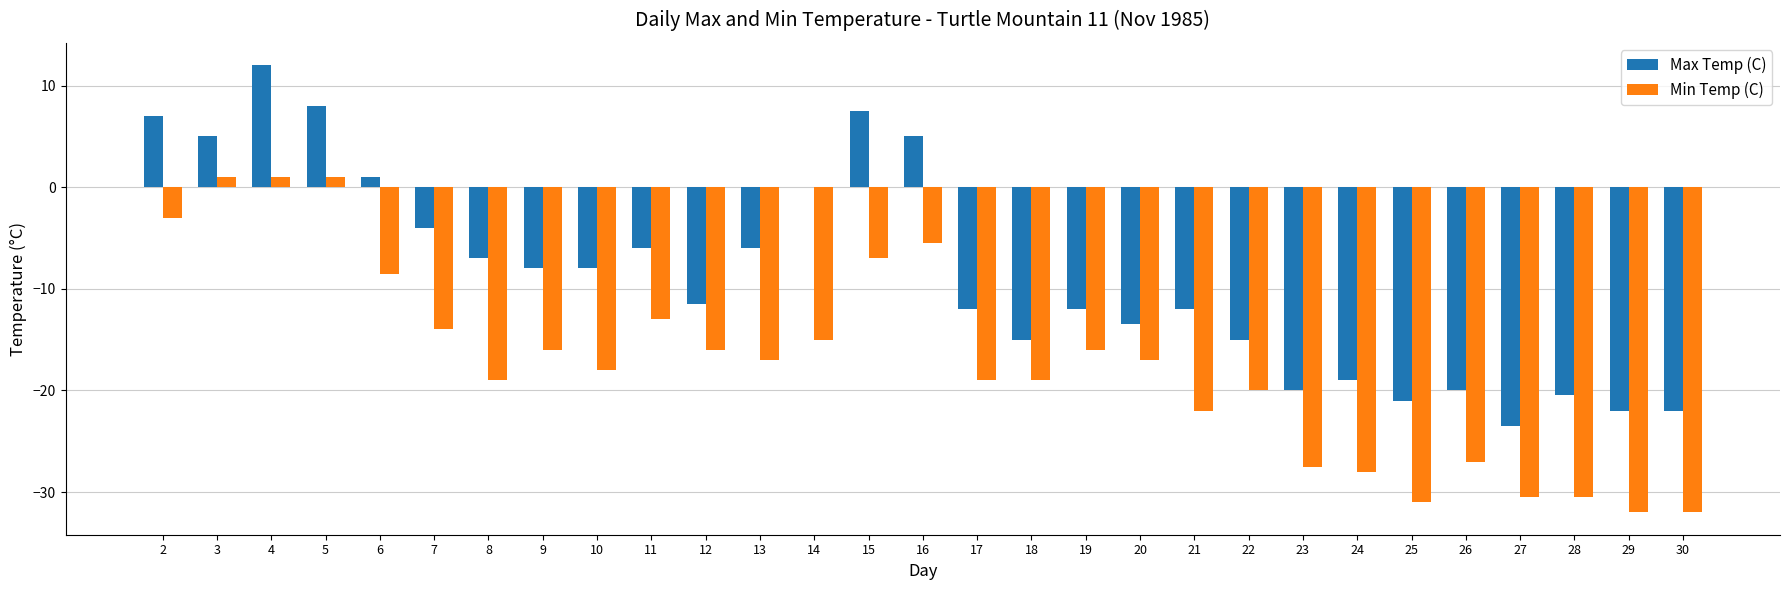

How many groups of bars are there?

29